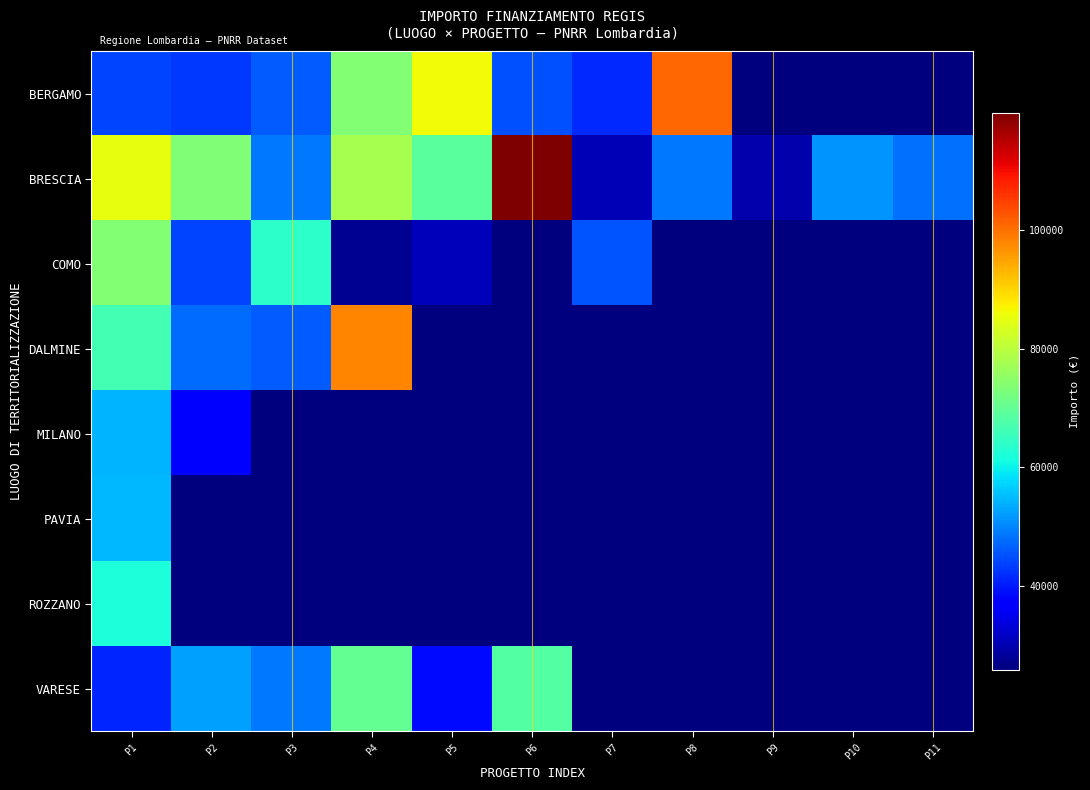

Which series changed the most between P4 and P9?

DALMINE